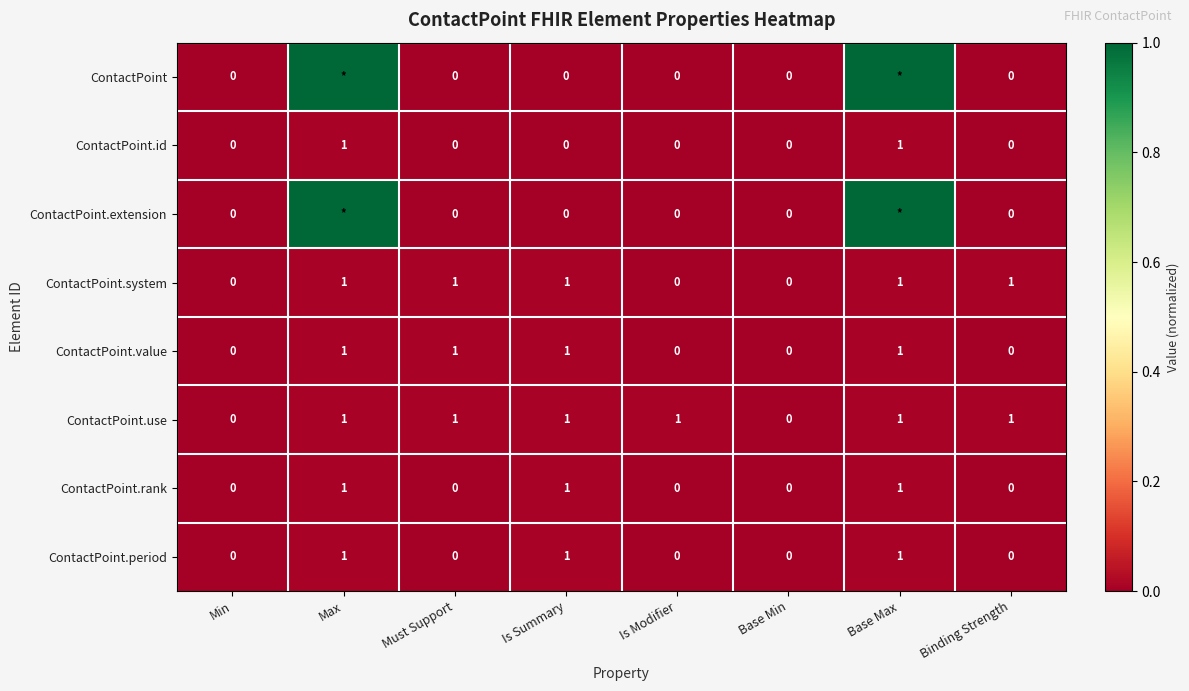

At how many categories does at least one series exceed 0?

6